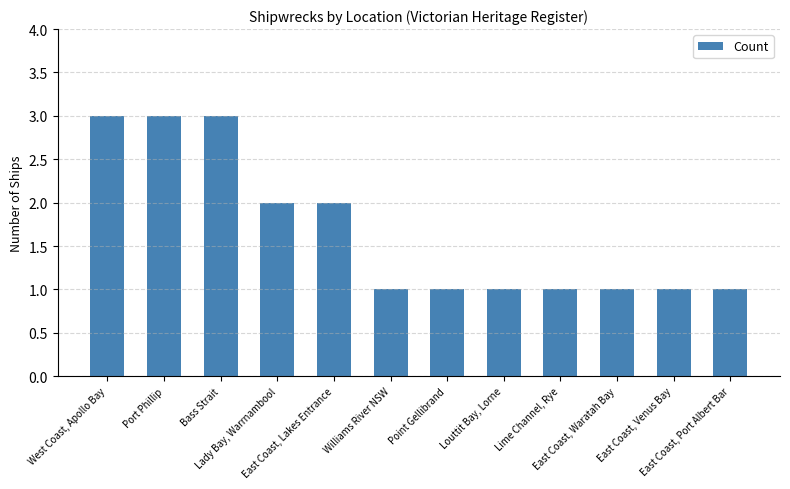

What is the maximum value shown in the chart?

3